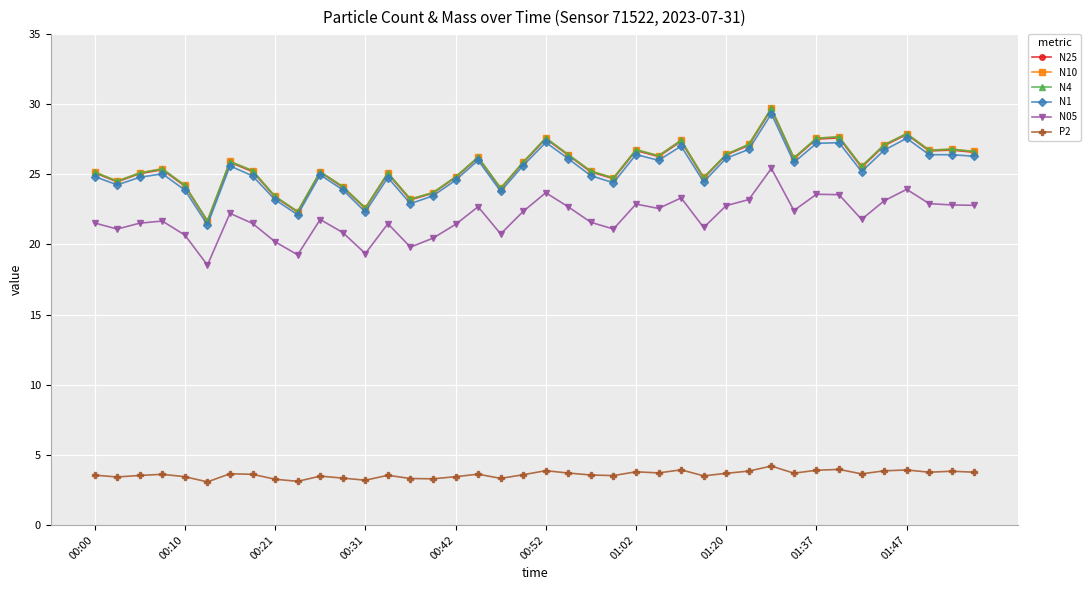

True or false: P2 and N05 cross at least once.

False